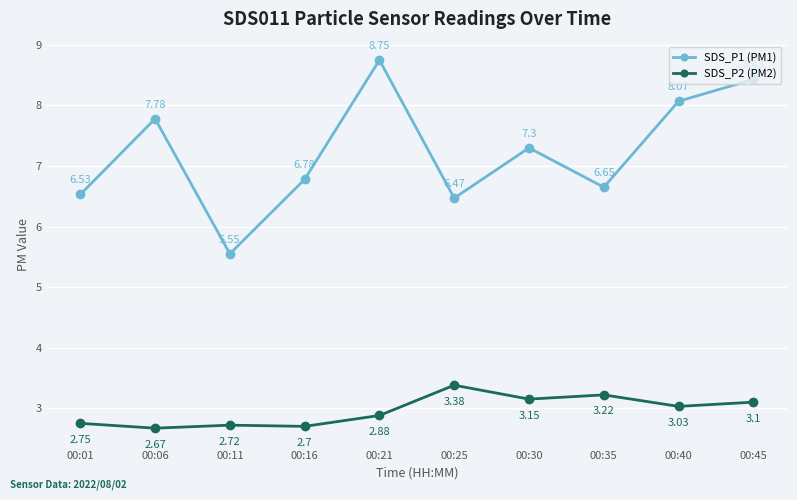

What is the spread (max minus min) of values at 00:25?

3.1